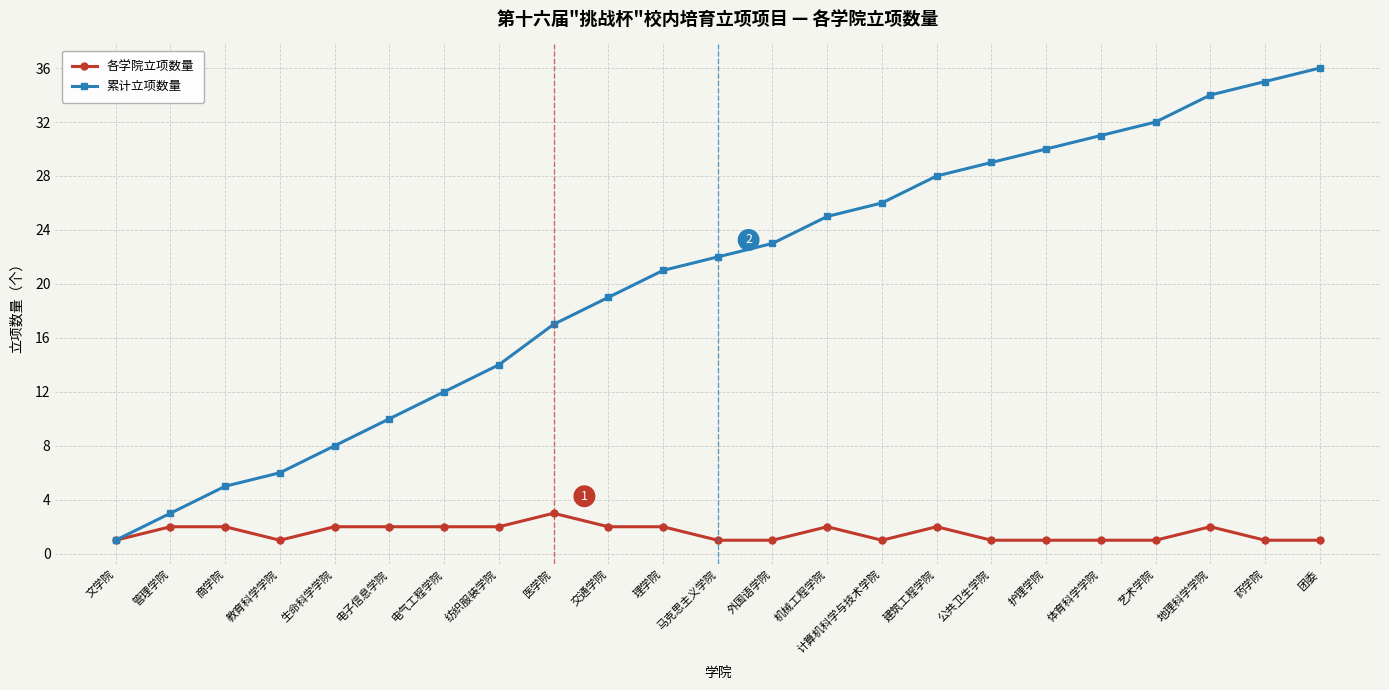

What is the sum of the 累计立项数量 values at 医学院 and 生命科学学院?

25